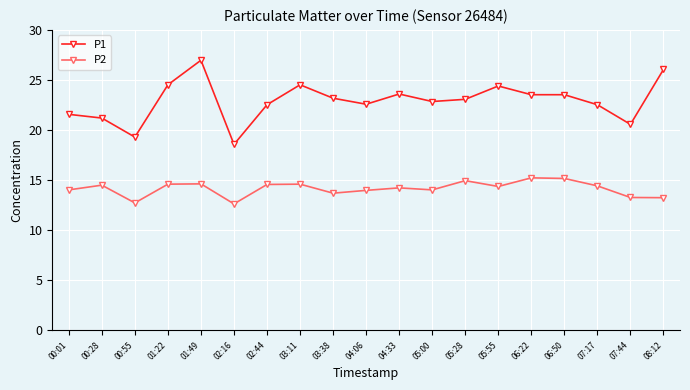

Is this an area chart (filled region under the line)?

No